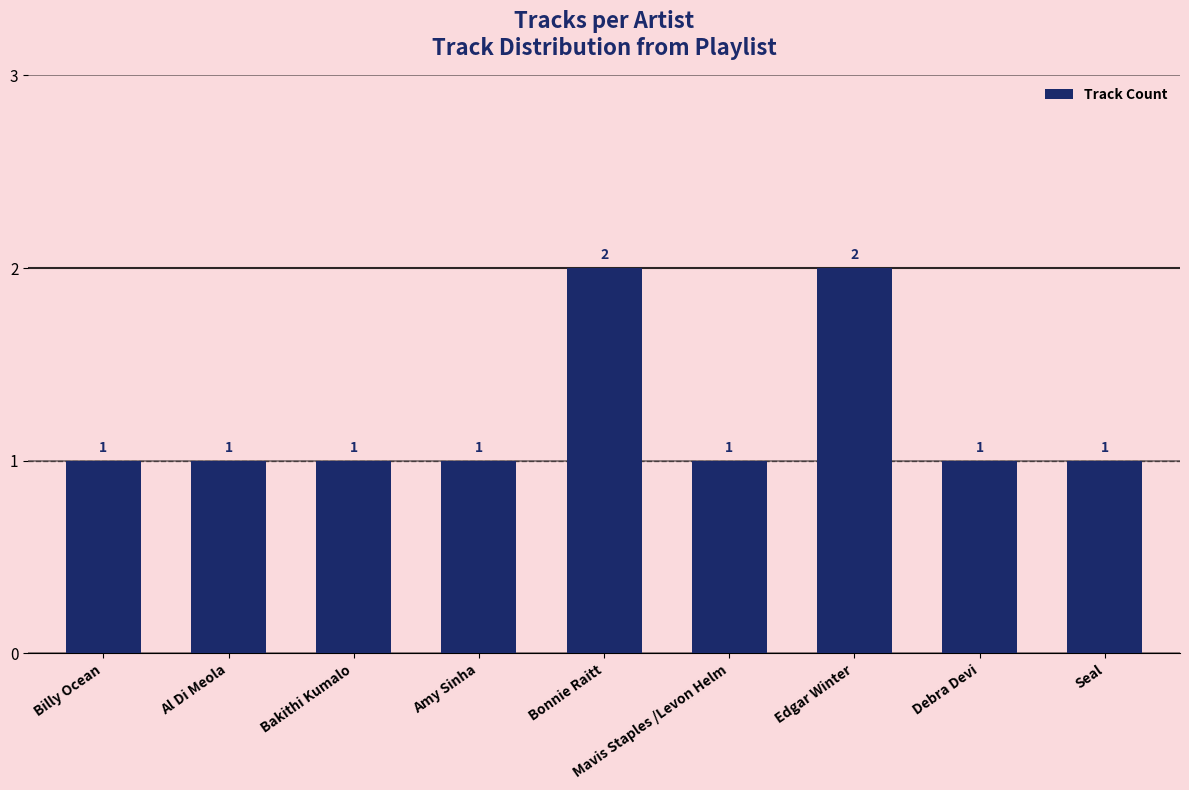

What is the sum of all values?

11